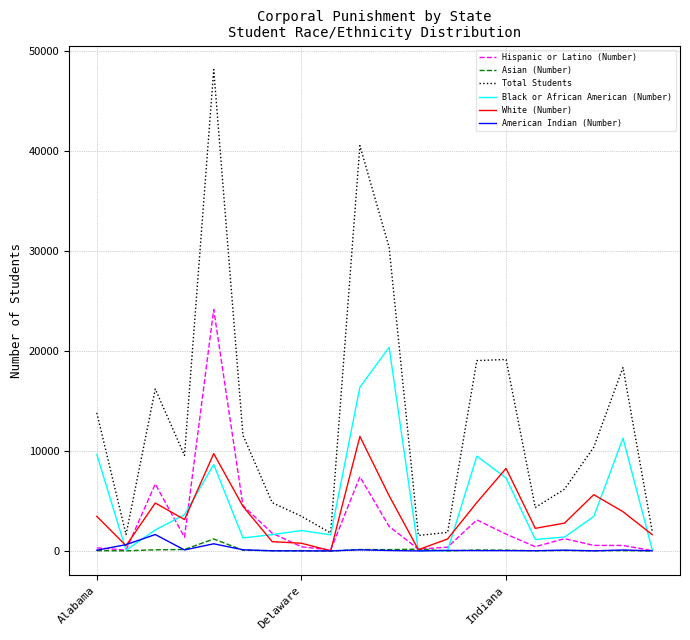

Is this an area chart (filled region under the line)?

No